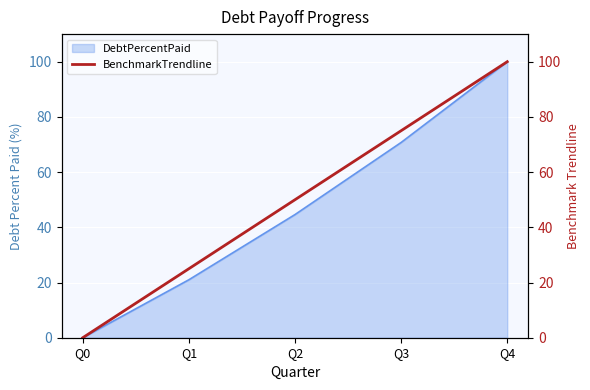

At which label is DebtPercentPaid closest to 50?

Q2